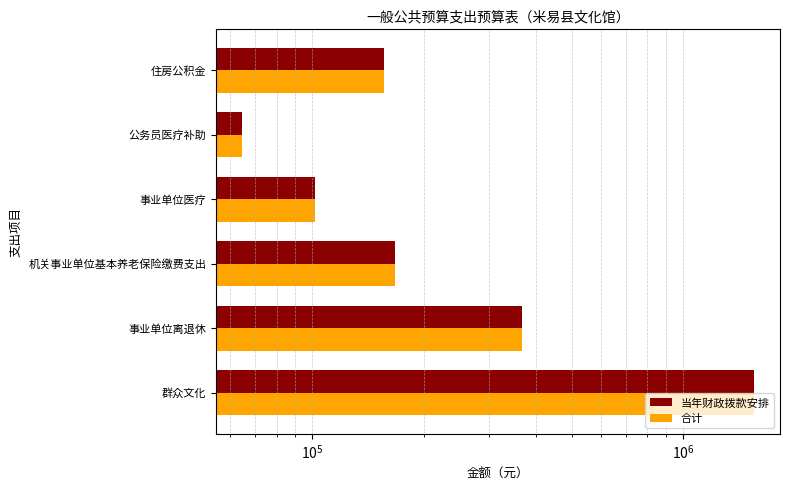

Reading left to right, transcribe all the data shown in this chart.

当年财政拨款安排: 1556703.9	367453.0	166890.2	101806.8	64519.2	156348.0
合计: 1556703.9	367453.0	166890.2	101806.8	64519.2	156348.0